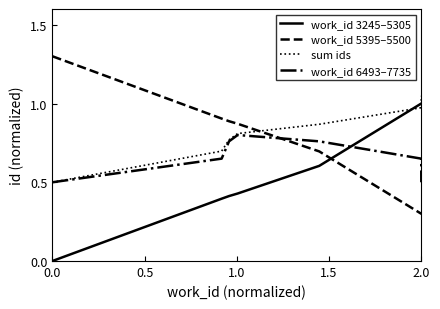

Which series ends up on top after the final intersection of work_id 5395–5500 and sum ids?

sum ids